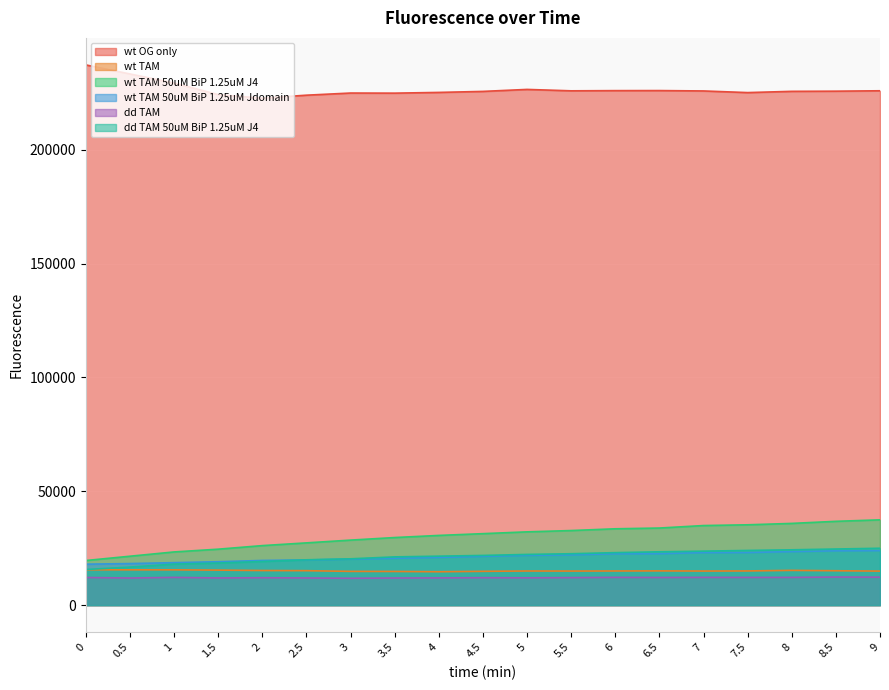

Does the chart display data point markers on the line(s)?

No